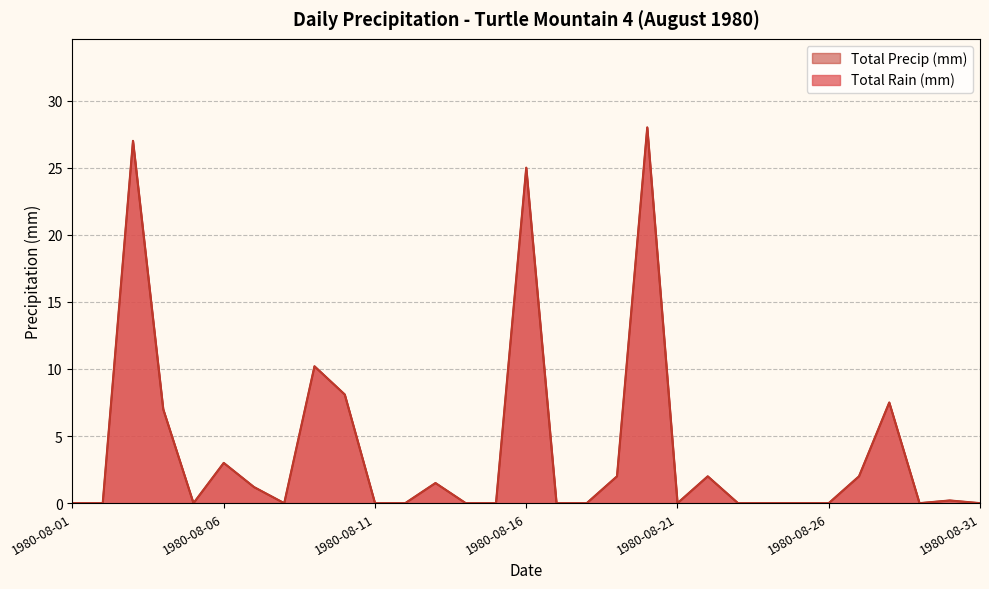

Does the chart have visible grid lines?

Yes